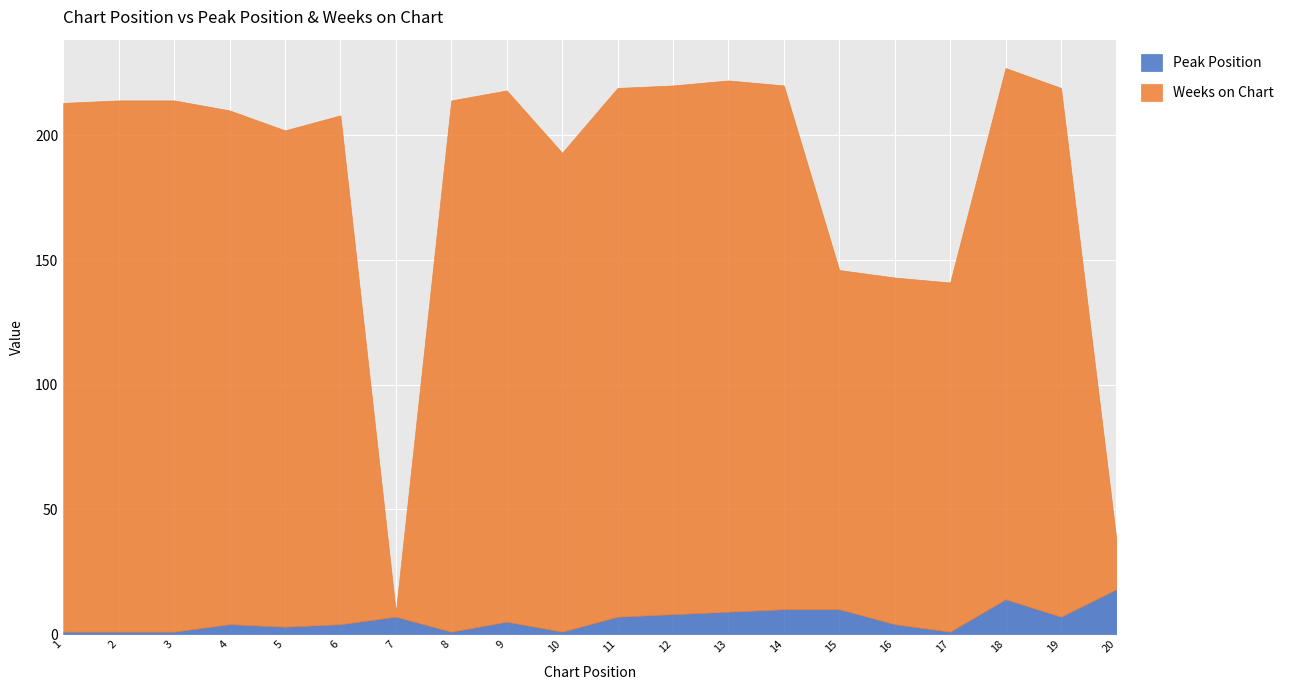

What value does the Peak Position series have at 19, to the nearest 5?

5